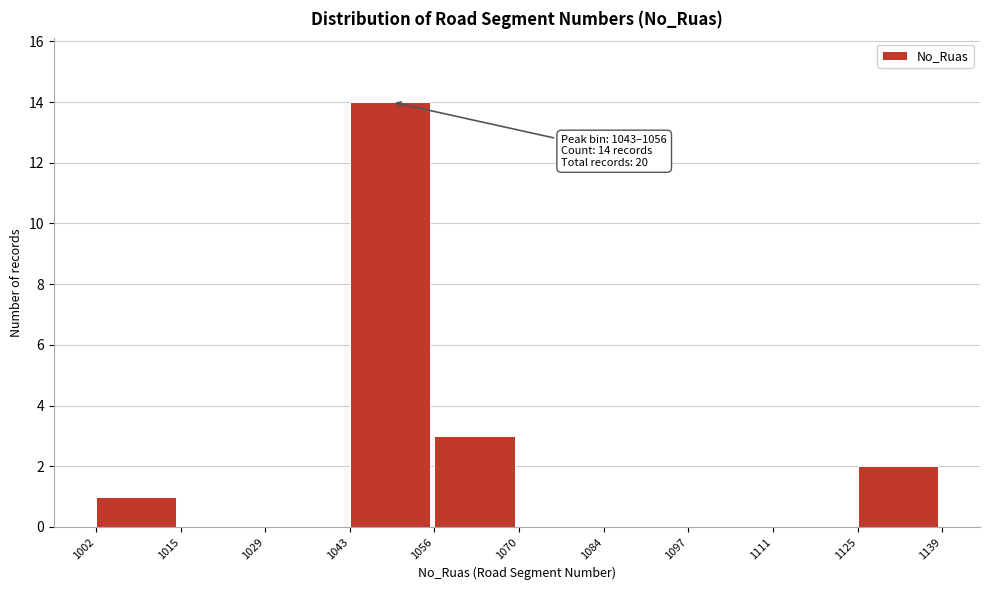

Over which range of the x-axis is the bar tallest?

1043 to 1056